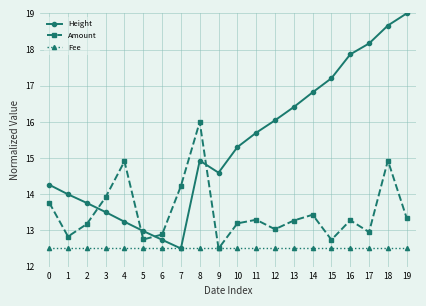

What is the difference between the Amount values at 11 and 1?

0.5